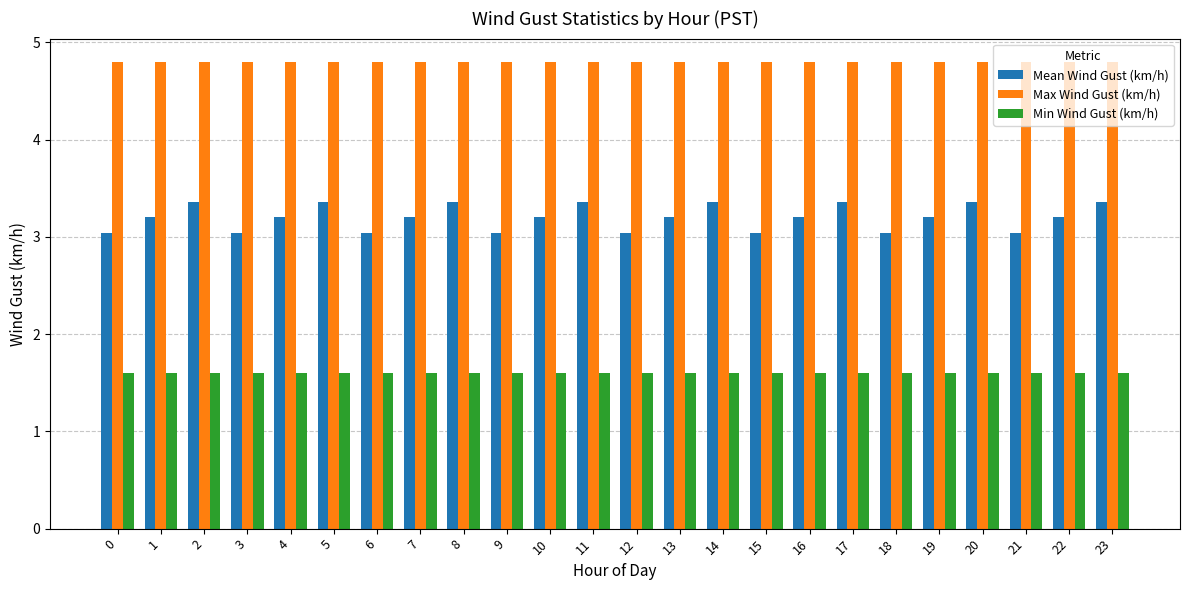

What is the sum of the Min Wind Gust (km/h) values at 7 and 8?

3.2